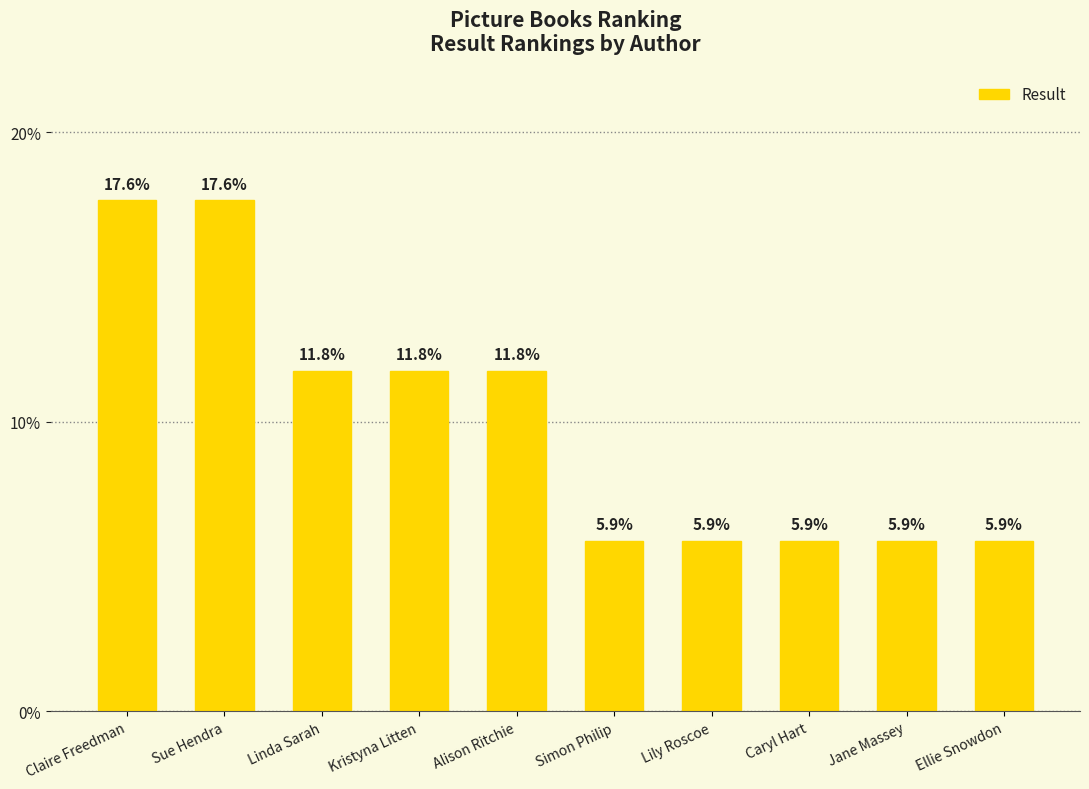

Reading left to right, what are all the values shown in this chart?

Claire Freedman=17.6	Sue Hendra=17.6	Linda Sarah=11.8	Kristyna Litten=11.8	Alison Ritchie=11.8	Simon Philip=5.9	Lily Roscoe=5.9	Caryl Hart=5.9	Jane Massey=5.9	Ellie Snowdon=5.9